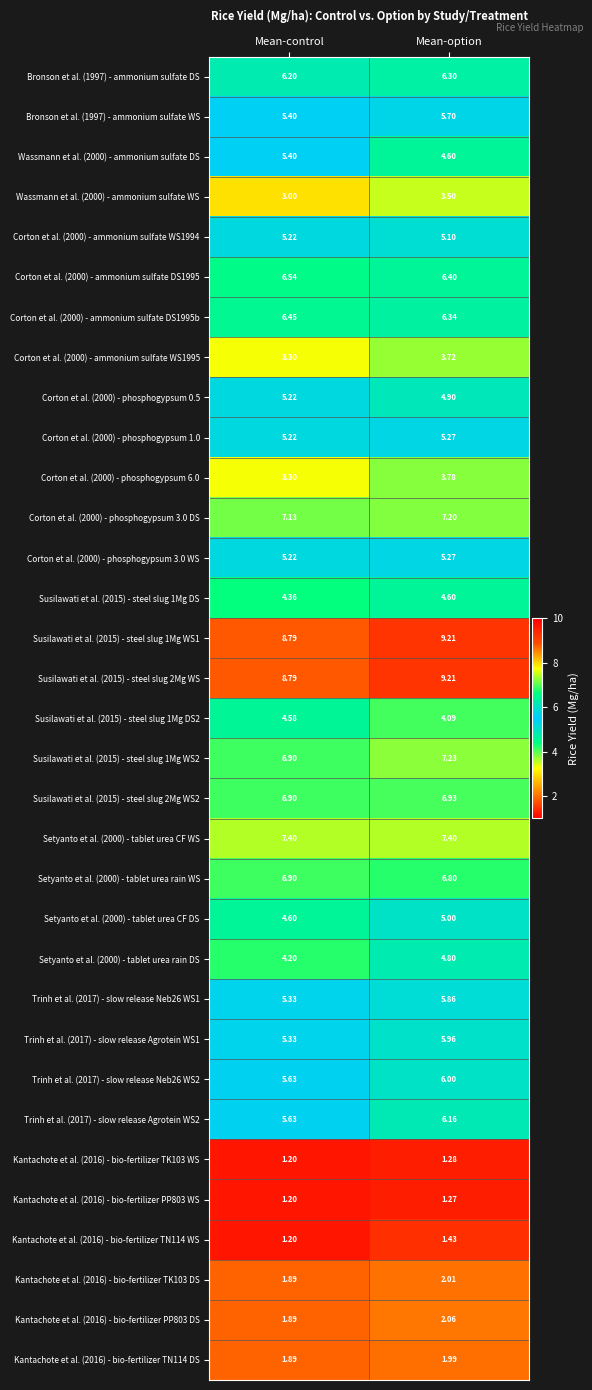

Where does the Susilawati et al. (2015) - steel slug 2Mg WS series first go above 9?

Mean-option